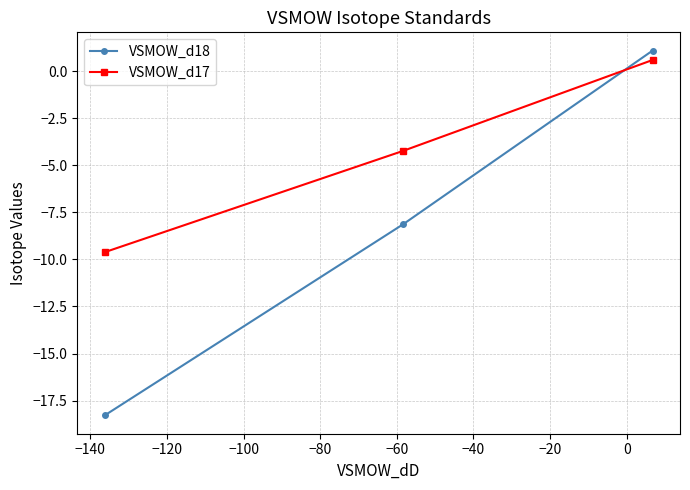

What is the minimum value for VSMOW_d17?

-9.6